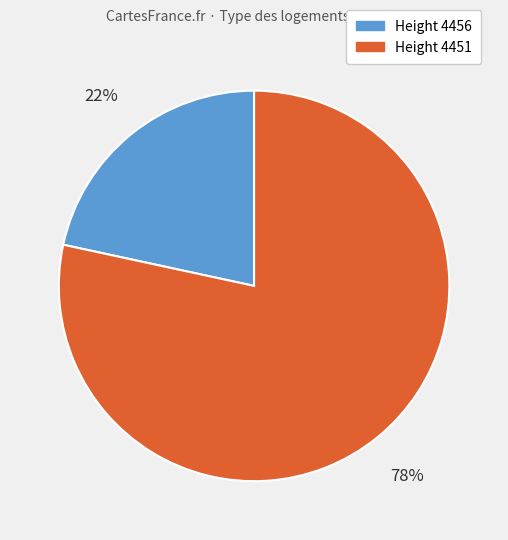

To the nearest percent, what is the average slice percentage?

50%